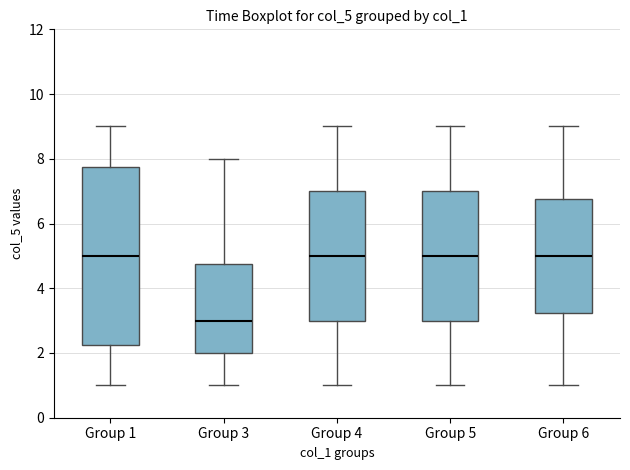

Reading left to right, read every box against the y-axis: the position of its median line, the range the box covers, and the ends of its whiskers. The values are not printed on the chart, so give them approximately, as read against the axis.

Group 1: median 5.0, box 2.2 to 7.8, whiskers 1.0 to 9.0
Group 3: median 3.0, box 2.0 to 4.8, whiskers 1.0 to 8.0
Group 4: median 5.0, box 3.0 to 7.0, whiskers 1.0 to 9.0
Group 5: median 5.0, box 3.0 to 7.0, whiskers 1.0 to 9.0
Group 6: median 5.0, box 3.2 to 6.8, whiskers 1.0 to 9.0